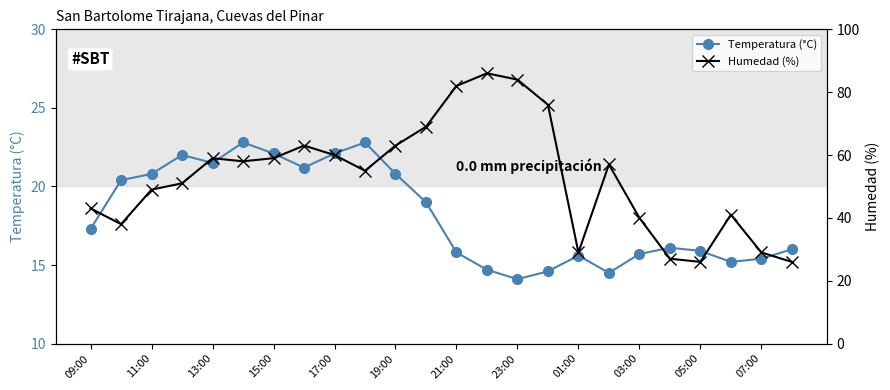

Where is the first local minimum for Temperatura (°C)?

13:00